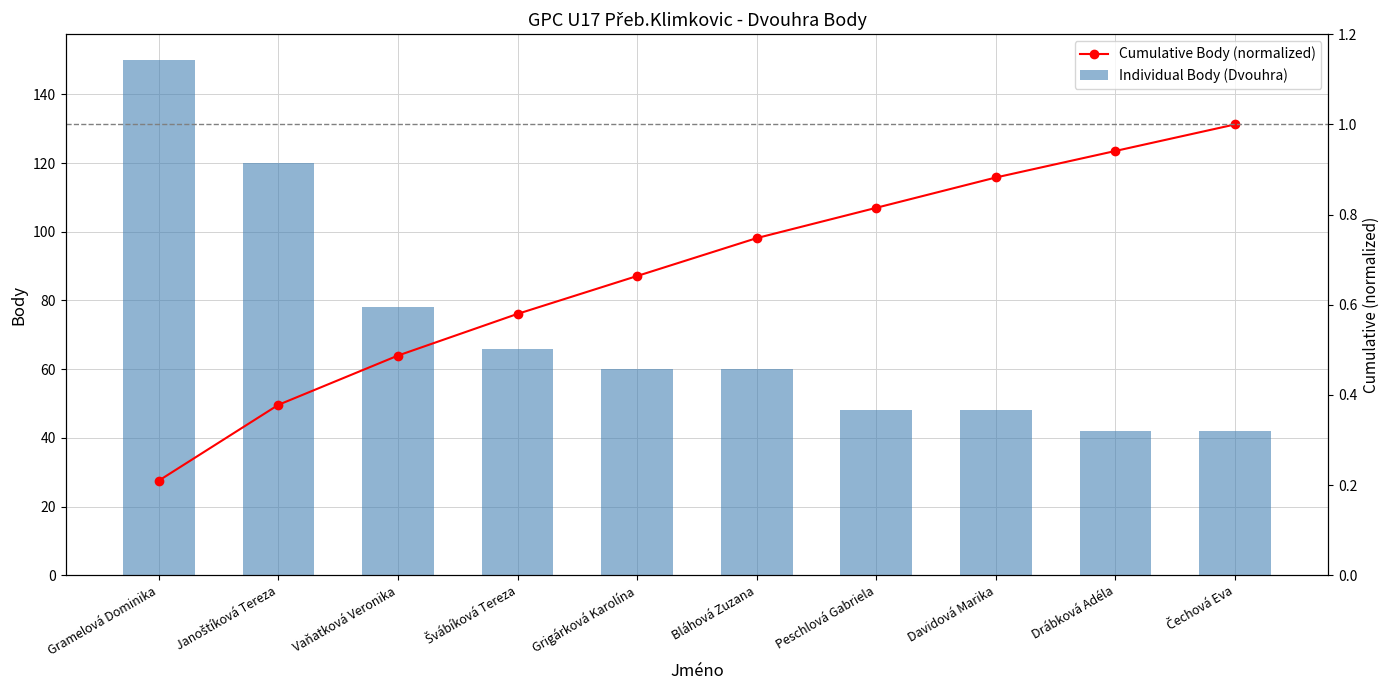

Reading left to right, transcribe all the data shown in this chart.

Individual Body (Dvouhra): Gramelová Dominika=150.0	Janoštíková Tereza=120.0	Vaňatková Veronika=78.0	Švábíková Tereza=66.0	Grigárková Karolína=60.0	Bláhová Zuzana=60.0	Peschlová Gabriela=48.0	Davidová Marika=48.0	Drábková Adéla=42.0	Čechová Eva=42.0
Cumulative Body (normalized): Gramelová Dominika=0.2	Janoštíková Tereza=0.4	Vaňatková Veronika=0.5	Švábíková Tereza=0.6	Grigárková Karolína=0.7	Bláhová Zuzana=0.7	Peschlová Gabriela=0.8	Davidová Marika=0.9	Drábková Adéla=0.9	Čechová Eva=1.0